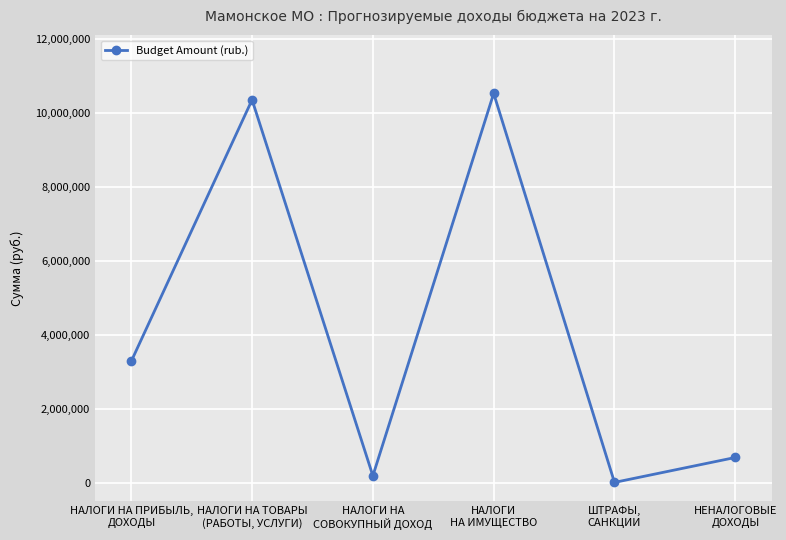

Where is the first local minimum?

НАЛОГИ НА
СОВОКУПНЫЙ ДОХОД